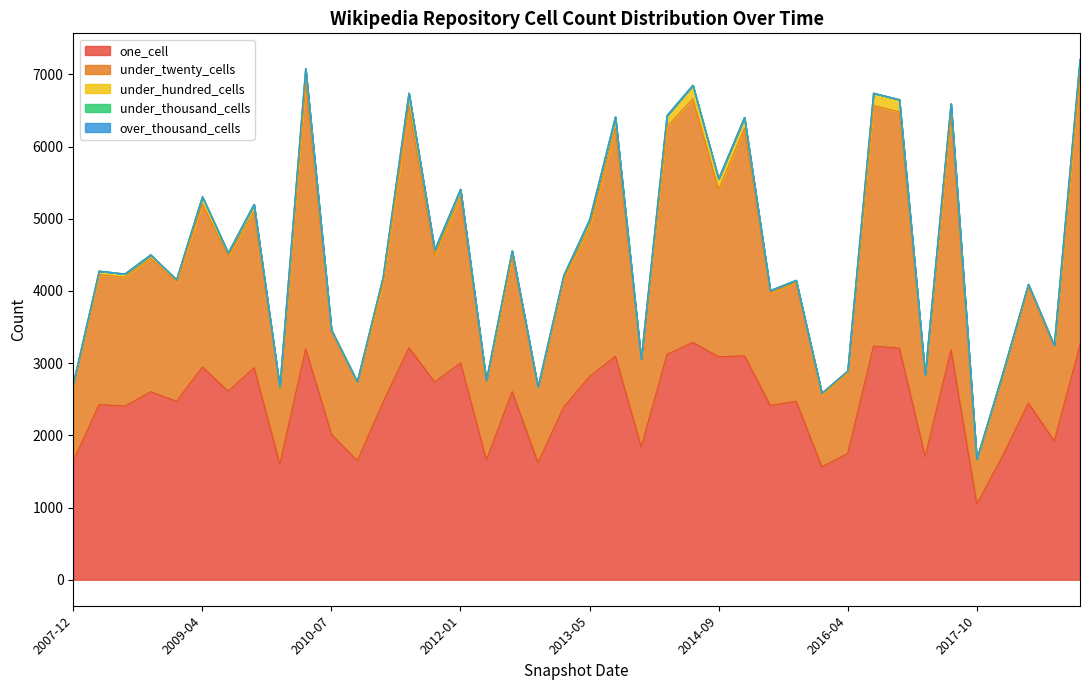

True or false: under_thousand_cells and under_twenty_cells cross at least once.

False